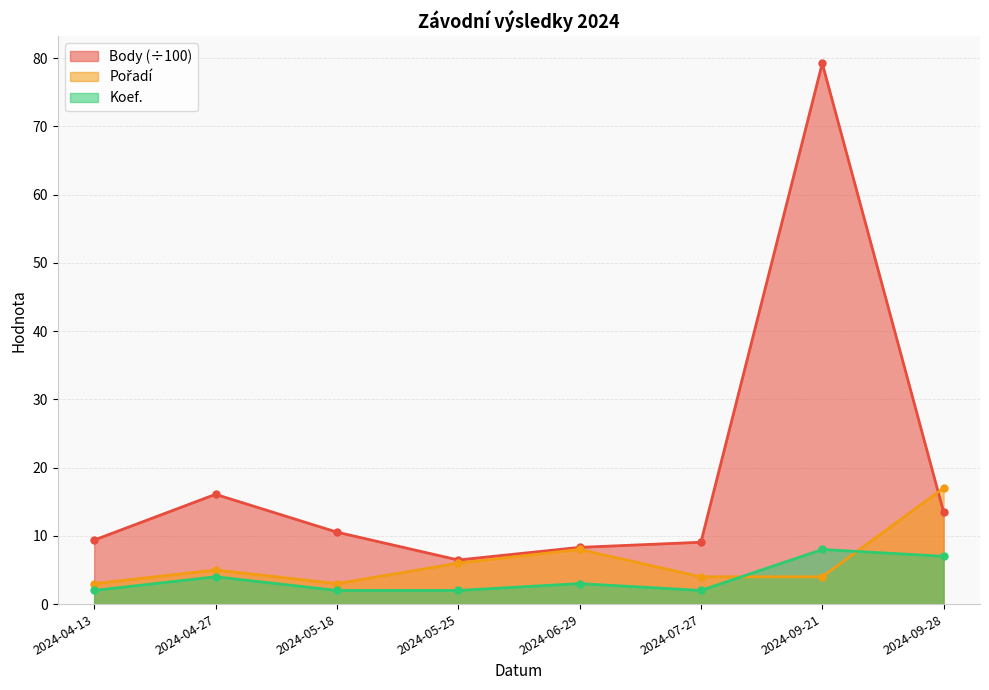

Does the chart have visible grid lines?

Yes